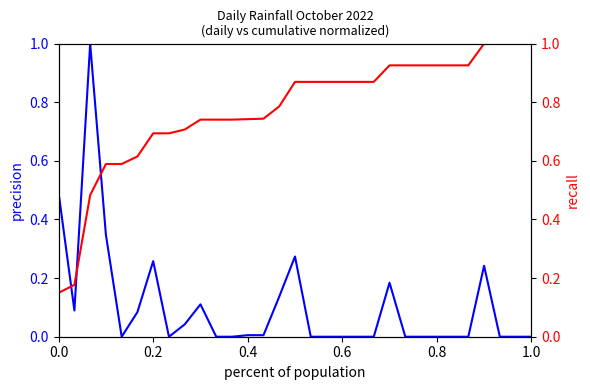

Where do rain and cumulative rain first cross each other?

0.0 and 0.2